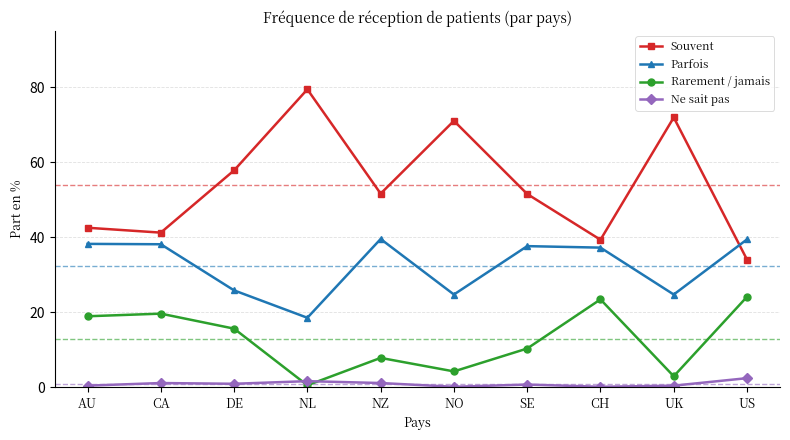

How many data points does each series have?

10